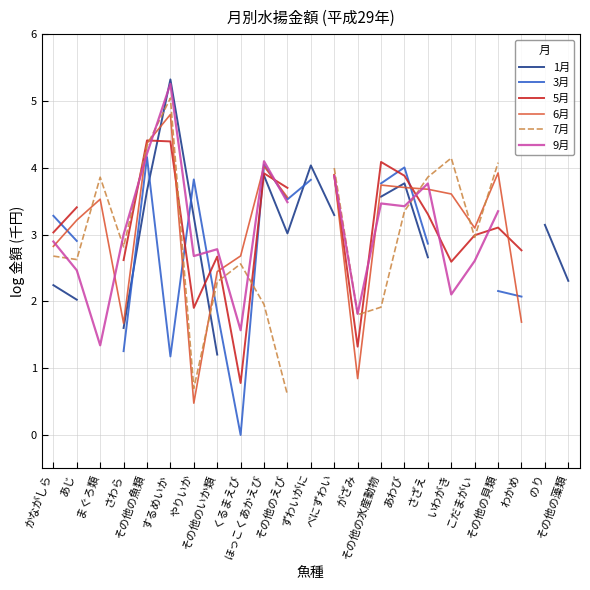

At which category is the sum across all series the highest?

するめいか